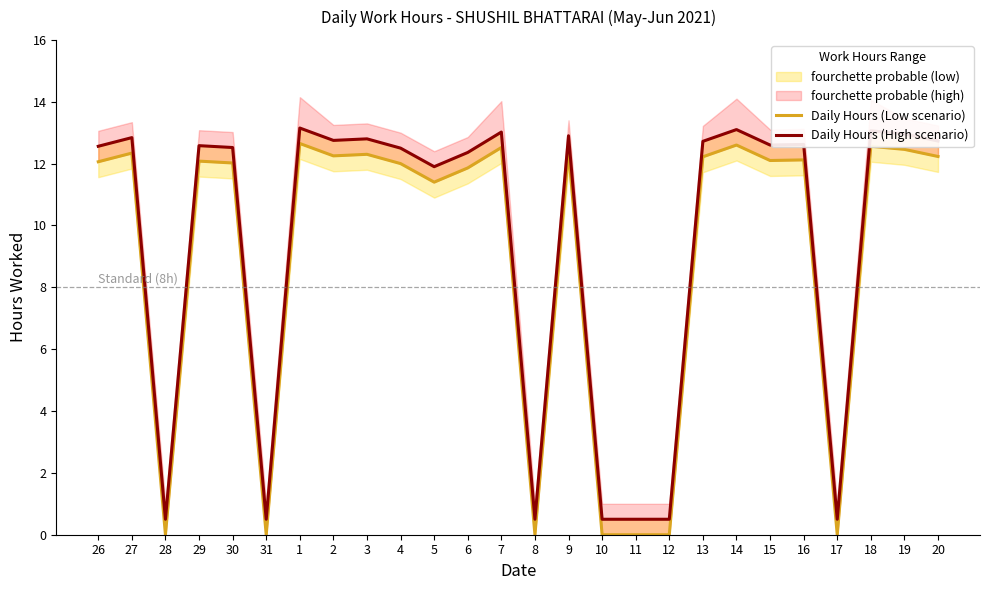

True or false: Daily Hours (Low scenario) and Daily Hours (High scenario) intersect in this chart.

False